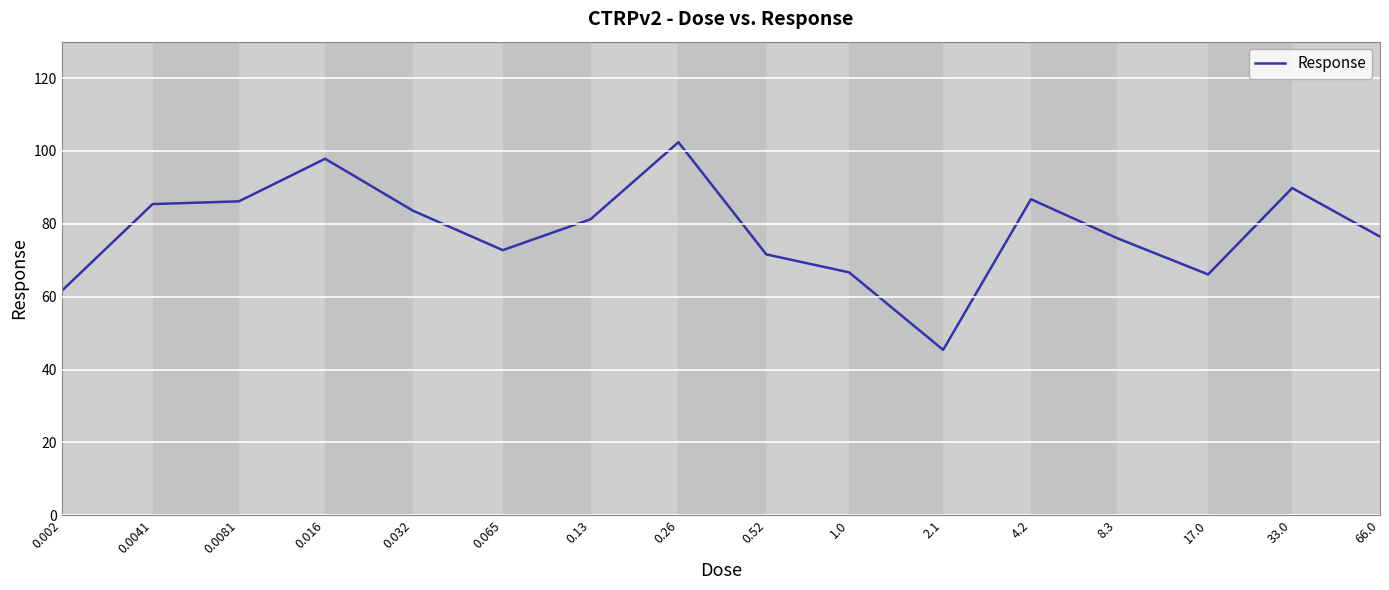

What is the difference between the maximum and minimum values?

57.0